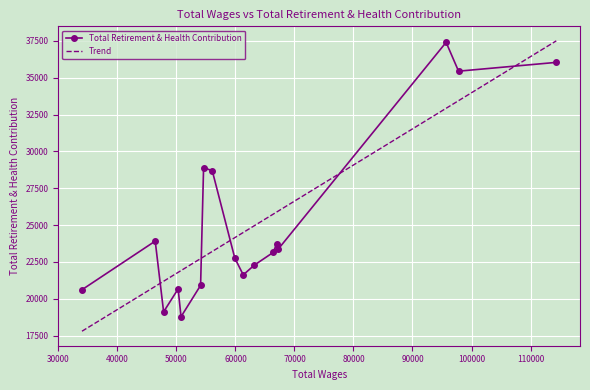

What is the lowest value of the Trend series?

17793.7